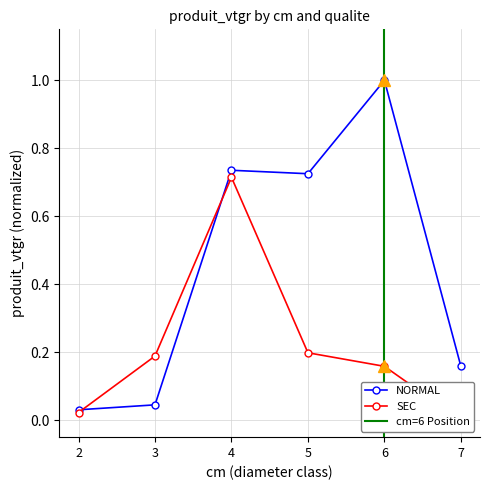

Which series ends up on top after the final intersection of NORMAL and SEC?

NORMAL